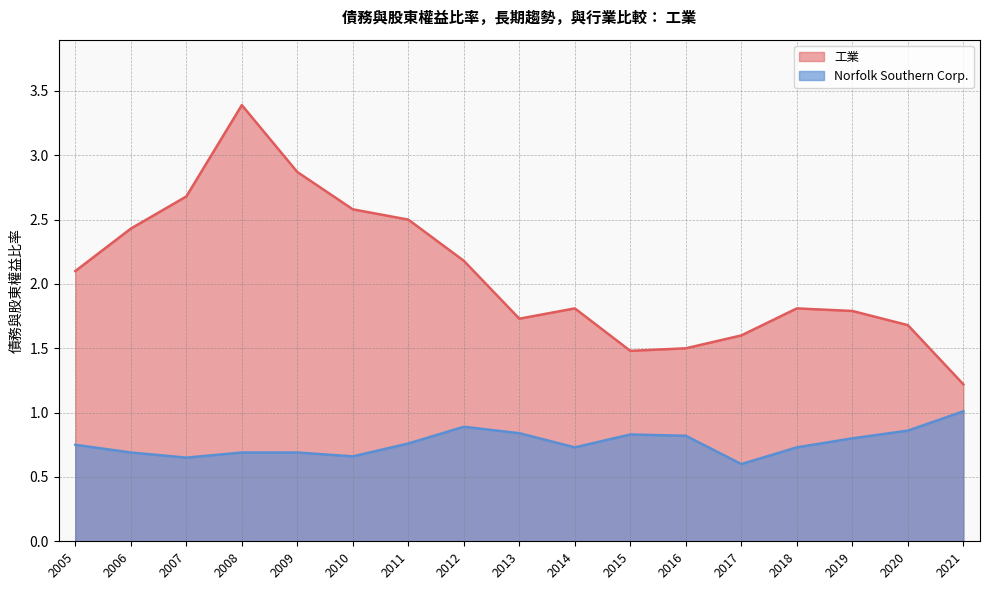

How many interior local valleys does the Norfolk Southern Corp. series have?

4